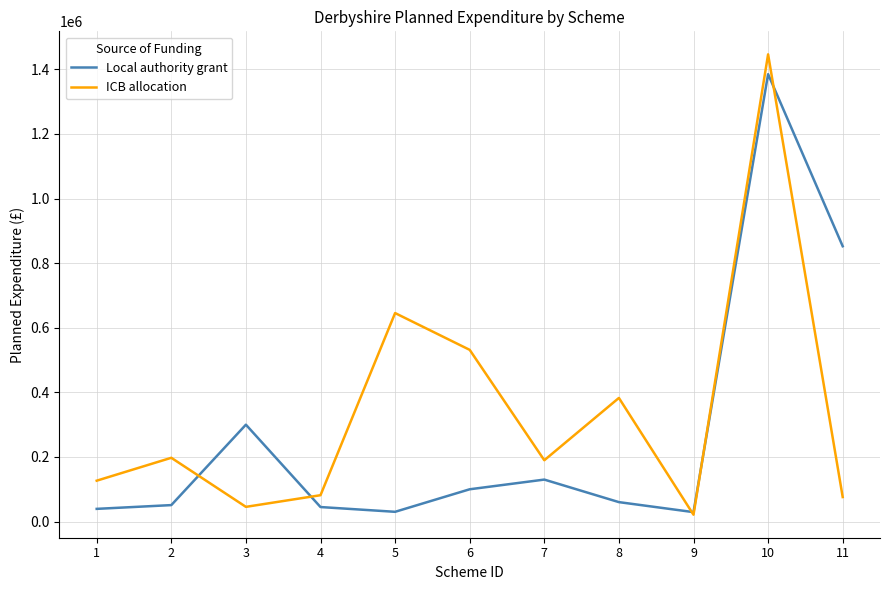

Which series has the largest range (max minus min)?

ICB allocation